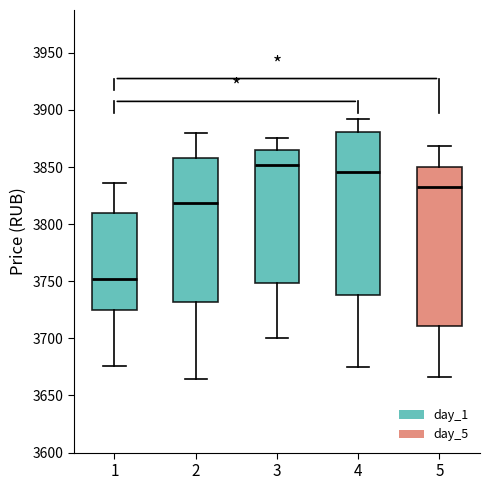

Which box's median line is the highest?

3